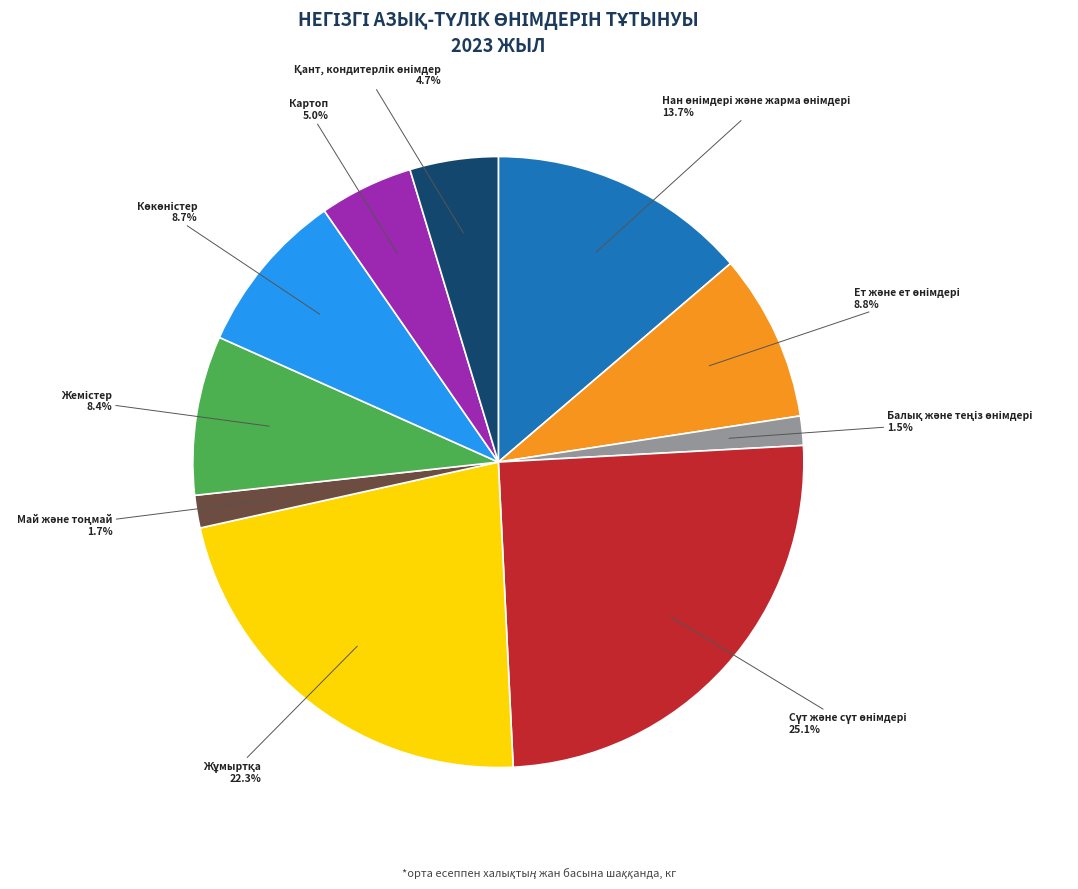

How many segments does this pie chart have?

10